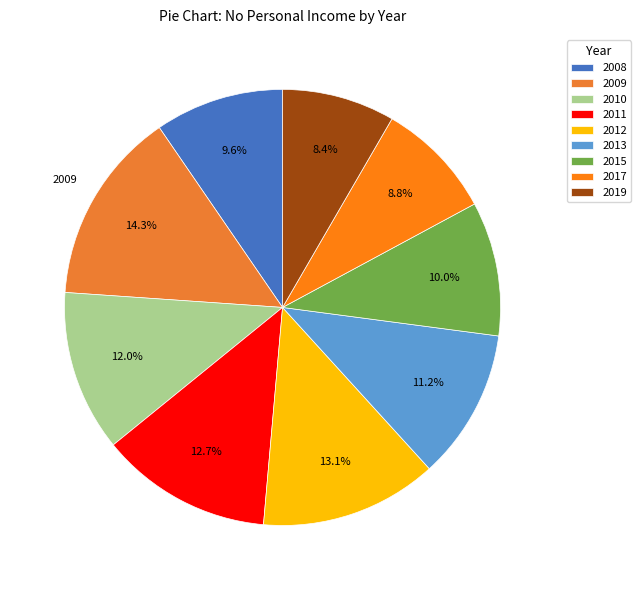

Between 2008 and 2017, which is larger?

2008